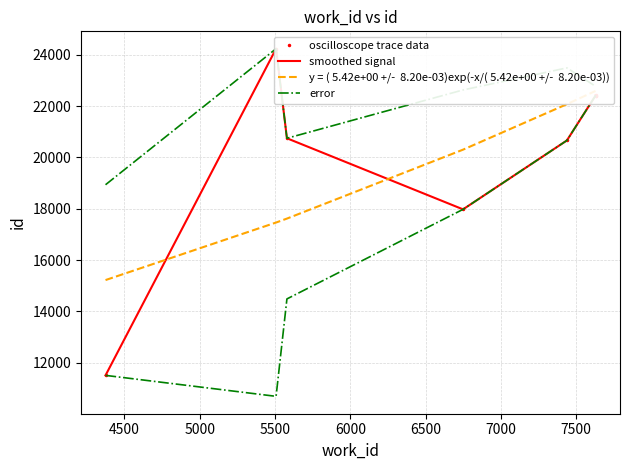

True or false: oscilloscope trace data and error cross at least once.

False